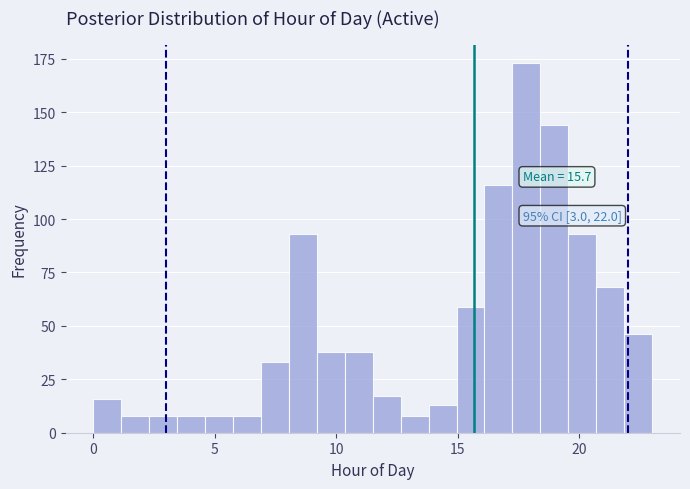

Read against the x-axis, roughly where is the centre of the tallest bar?

18.0